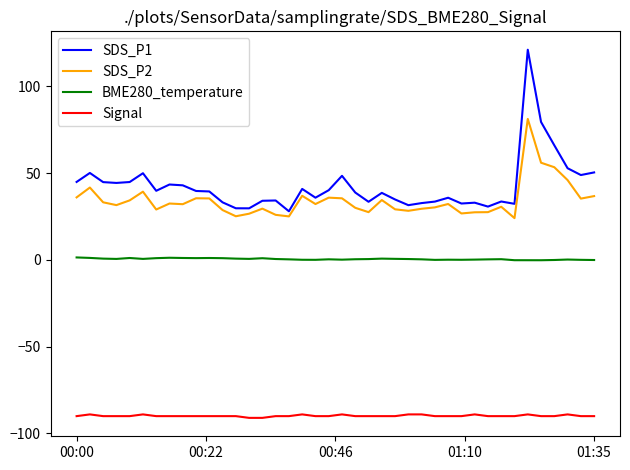

Which series has the widest spread of values?

SDS_P1